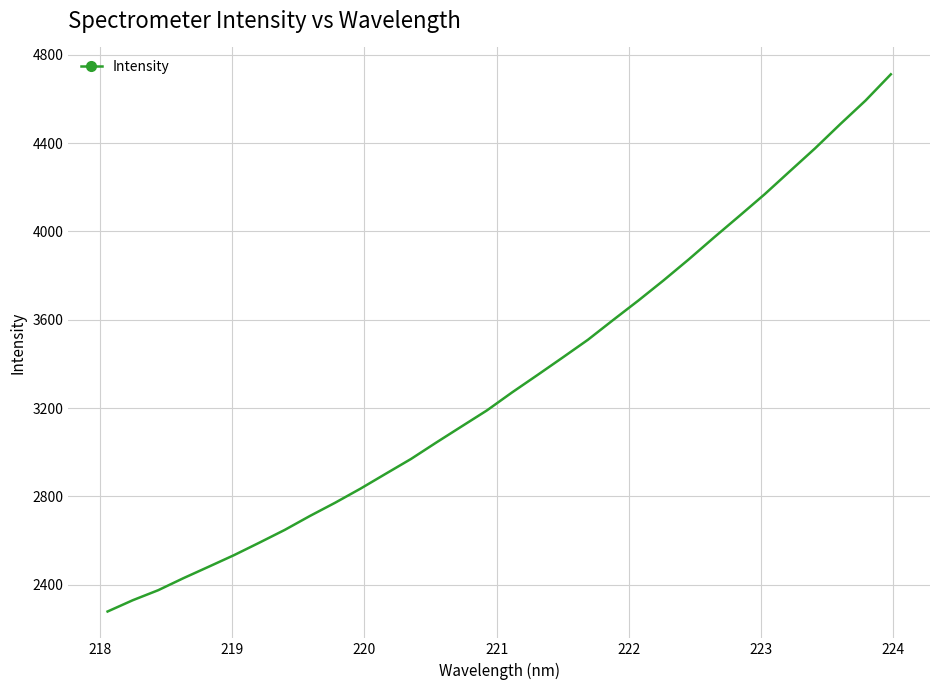

What is the sum of all values?

106354.1